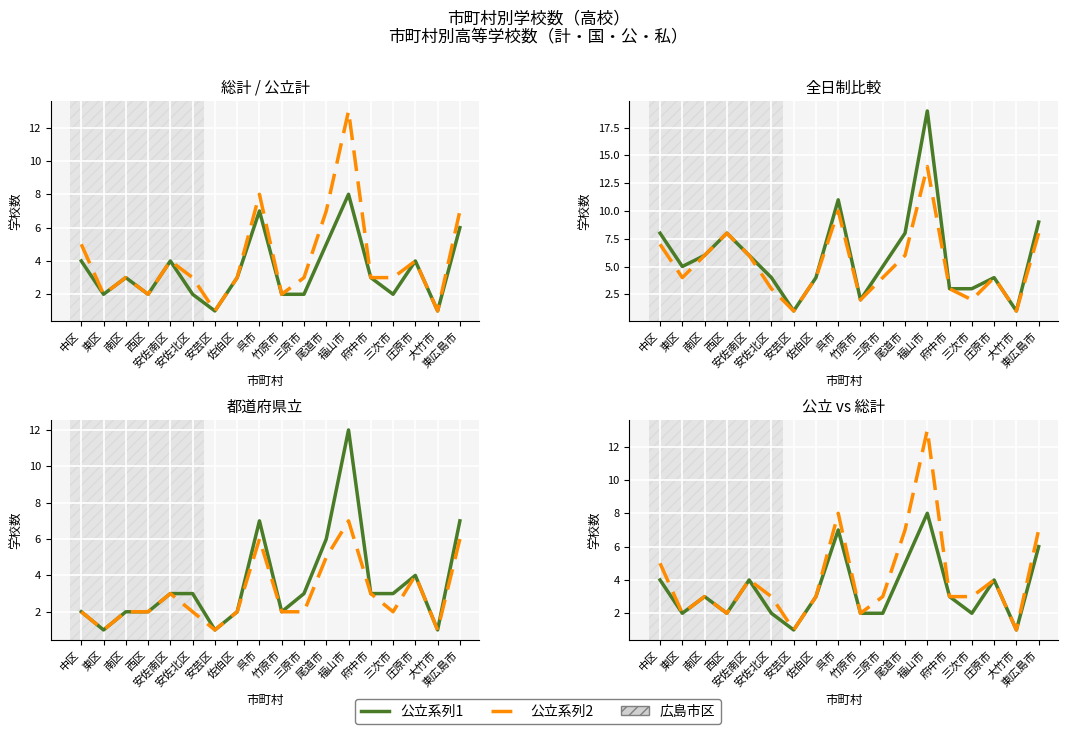

Is it true that 全日制(総計) equals 4 at 安佐北区?

True